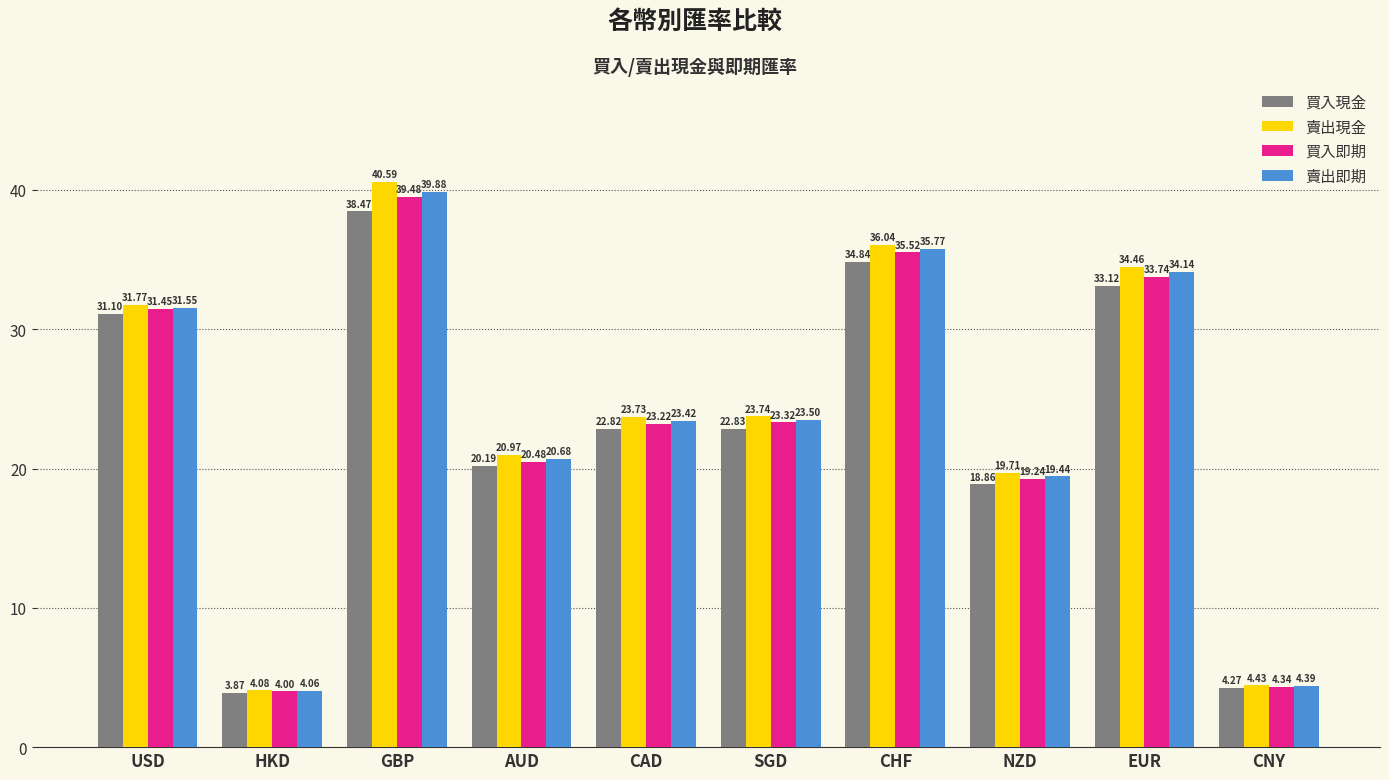

How many data points in 買入現金 are less than 22?

4